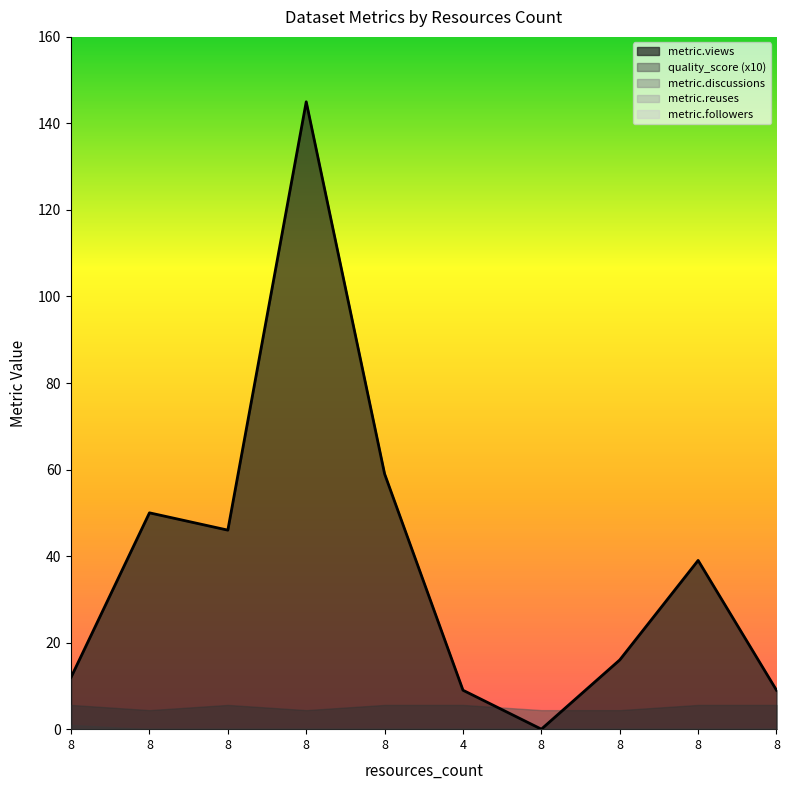

At which label is metric.reuses closest to 0?

8